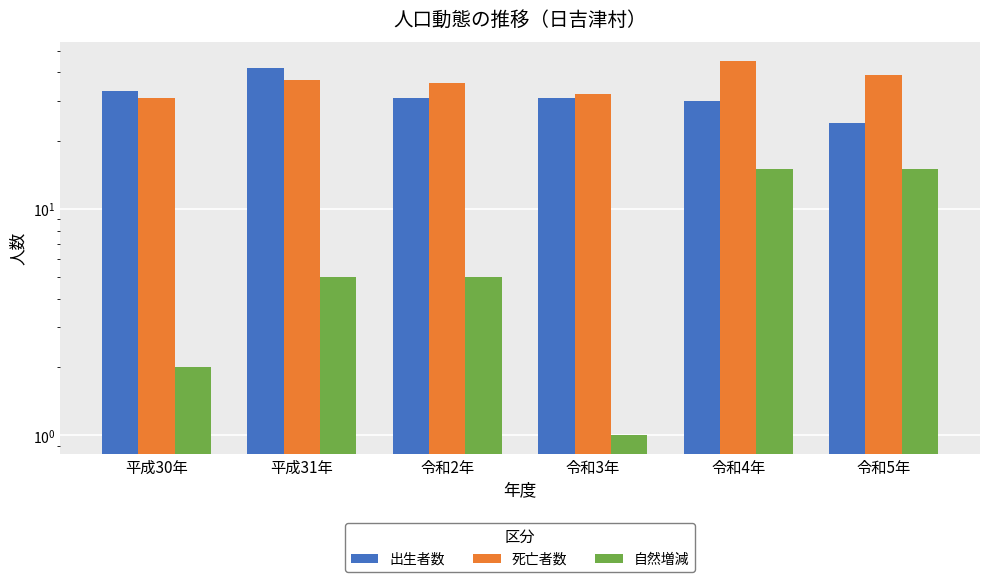

What is the value of the 自然増減 bar at the 4th from the left?

1